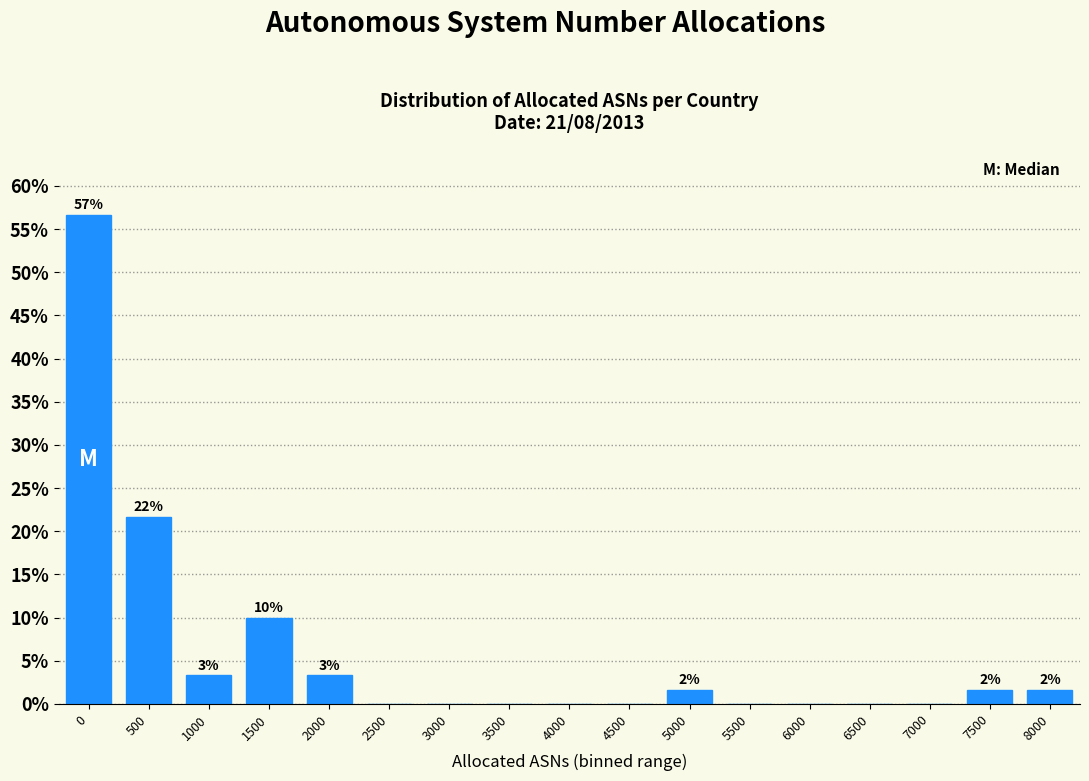

Reading left to right, what are all the values shown in this chart?

0=56.7	500=21.7	1000=3.3	1500=10.0	2000=3.3	2500=0.0	3000=0.0	3500=0.0	4000=0.0	4500=0.0	5000=1.7	5500=0.0	6000=0.0	6500=0.0	7000=0.0	7500=1.7	8000=1.7